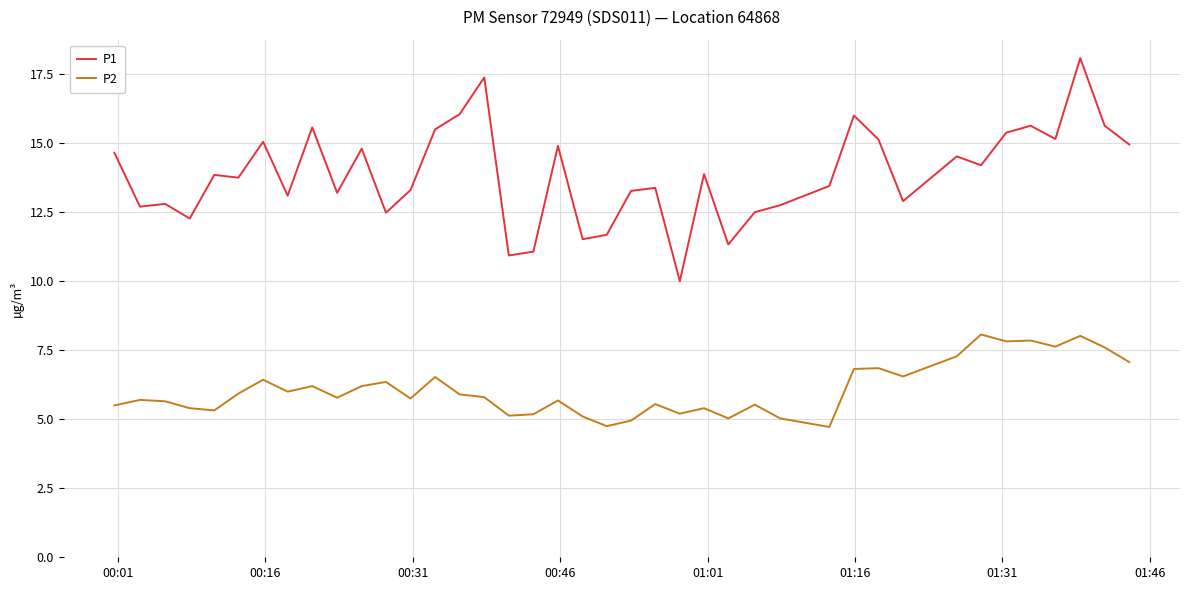

True or false: P2 and P1 cross at least once.

False